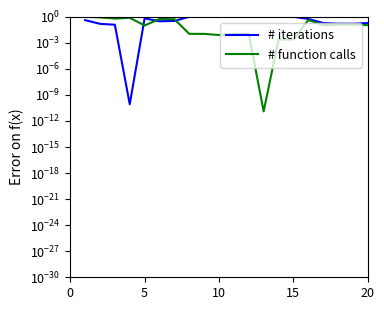

Reading right to left, transcribe all the data shown in this chart.

# iterations: 0.2	0.2	0.2	0.2	0.6	1.0	1.0	1.0	1.0	1.0	1.0	1.0	1.0	0.3	0.3	0.7	0.0	0.1	0.2	0.4
# function calls: 0.1	0.1	0.1	0.1	0.4	0.0	0.0	0.0	0.0	0.0	0.0	0.0	0.0	0.5	0.6	0.1	0.8	0.6	0.9	1.0